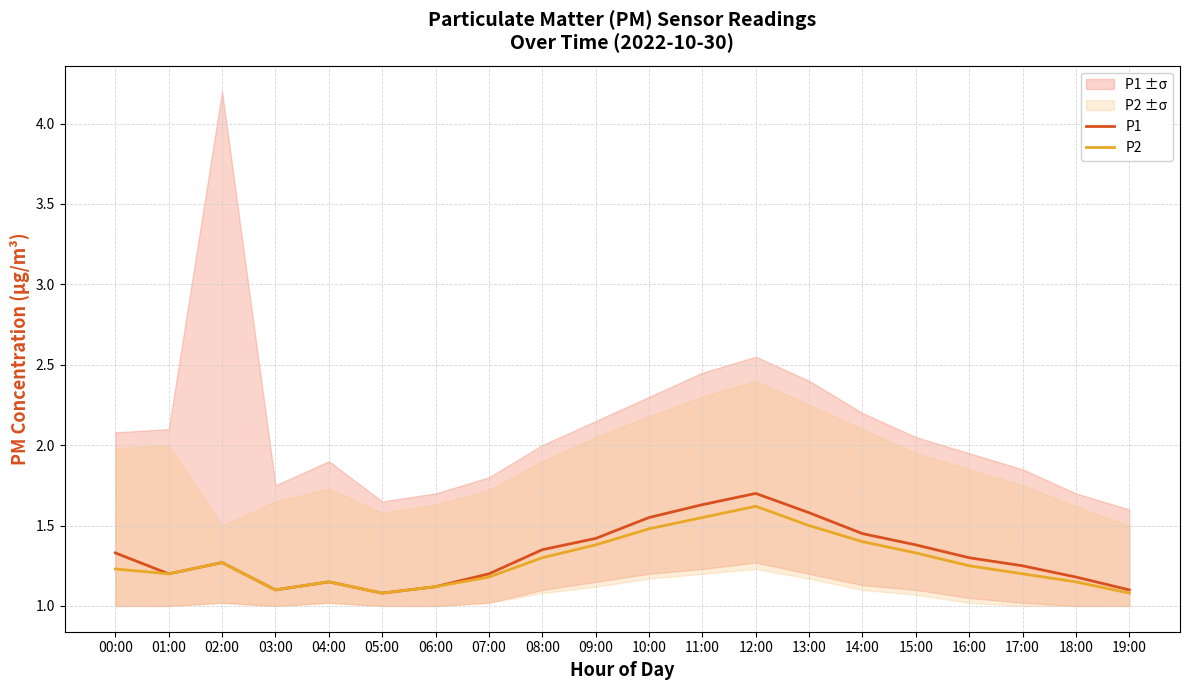

What is the difference between the maximum and minimum values in the P2 series?

0.5